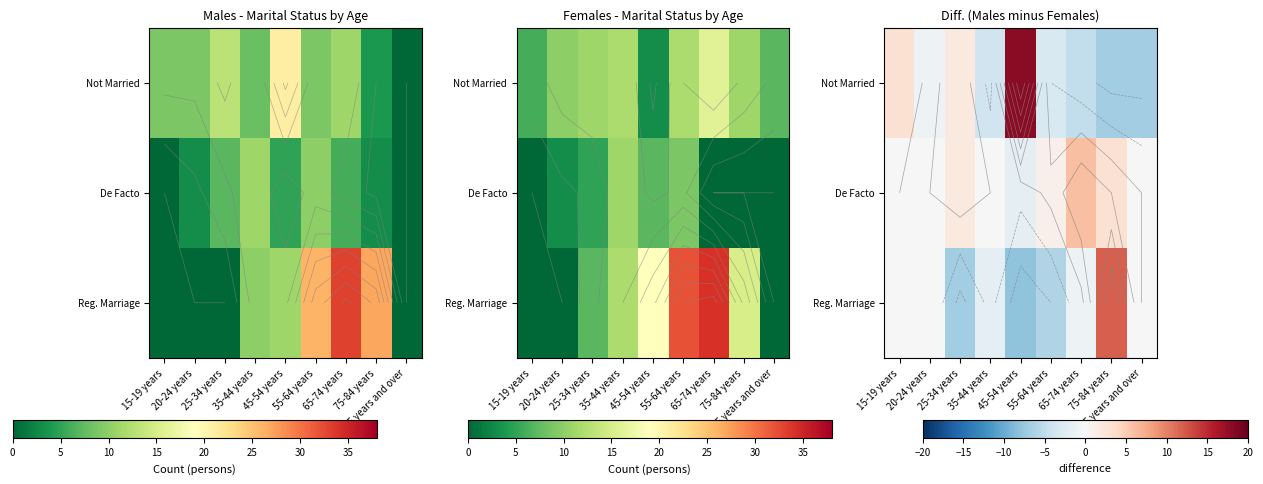

The value of Reg. Marriage at 25-34 years is -3. True or false?

False